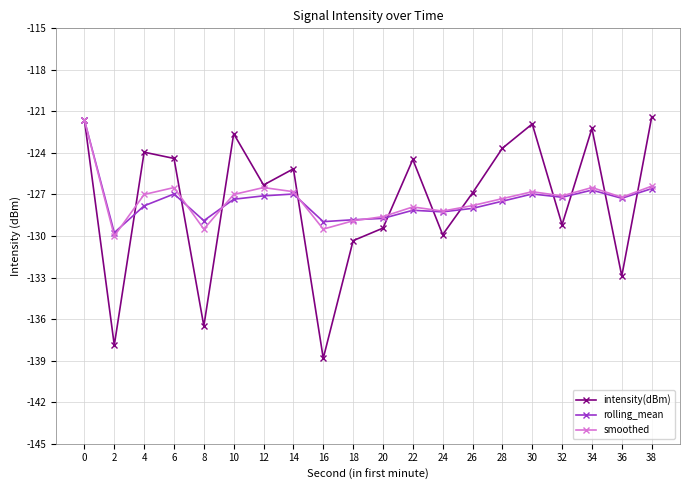

The value of smoothed at 16 is -129.5. True or false?

True